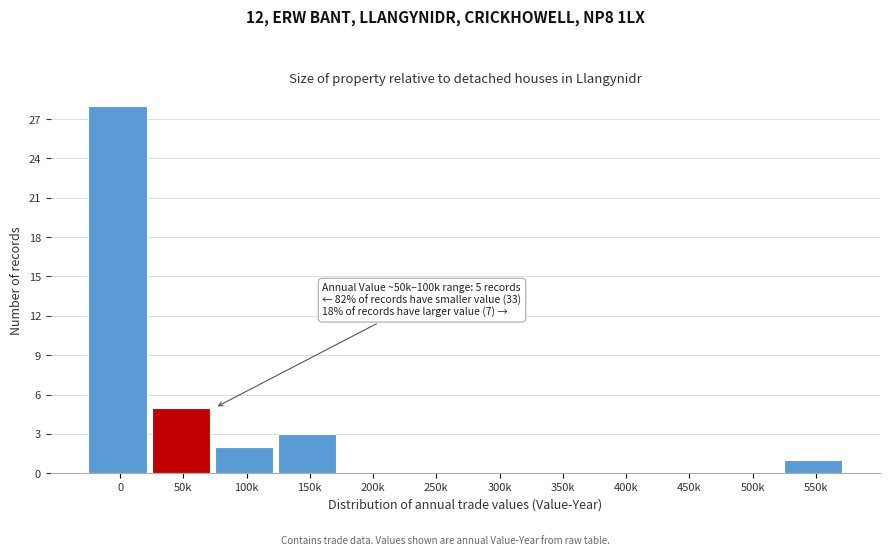

Reading right to left, transcribe all the data shown in this chart.

550k=1	500k=0	450k=0	400k=0	350k=0	300k=0	250k=0	200k=0	150k=3	100k=2	50k=5	0=28